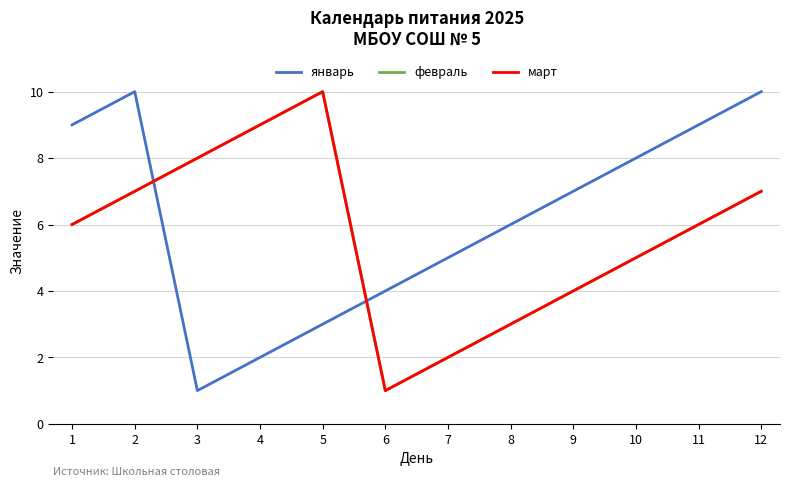

True or false: январь and февраль intersect in this chart.

True